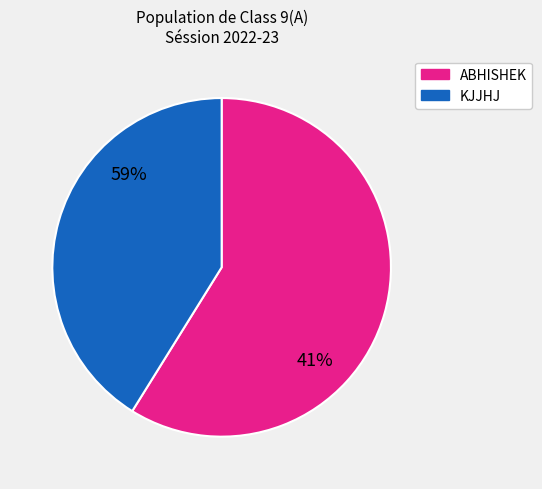

The KJJHJ slice represents 61% of the pie. True or false?

False